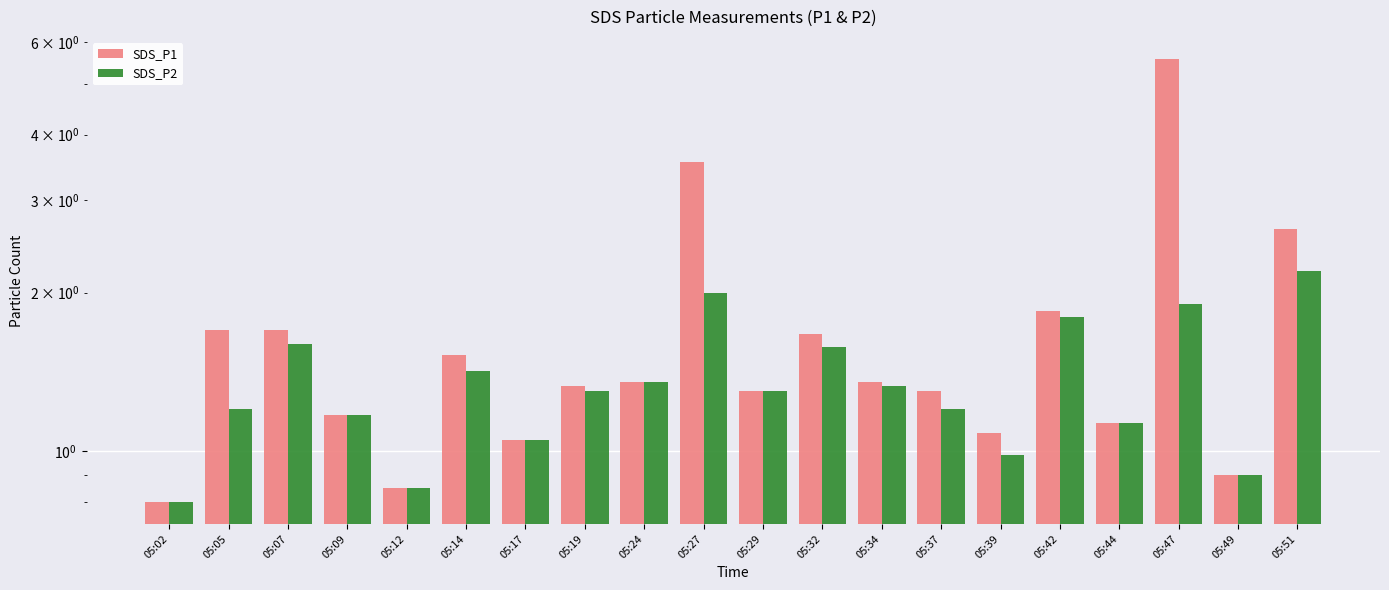

At which label does SDS_P2 first exceed 1?

05:05